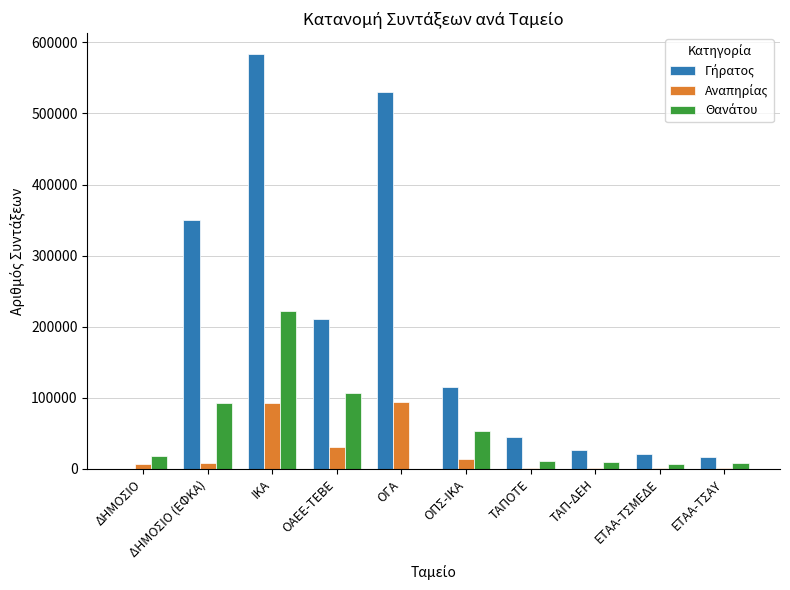

What is the total value across all series at ΟΑΕΕ-ΤΕΒΕ?

347126